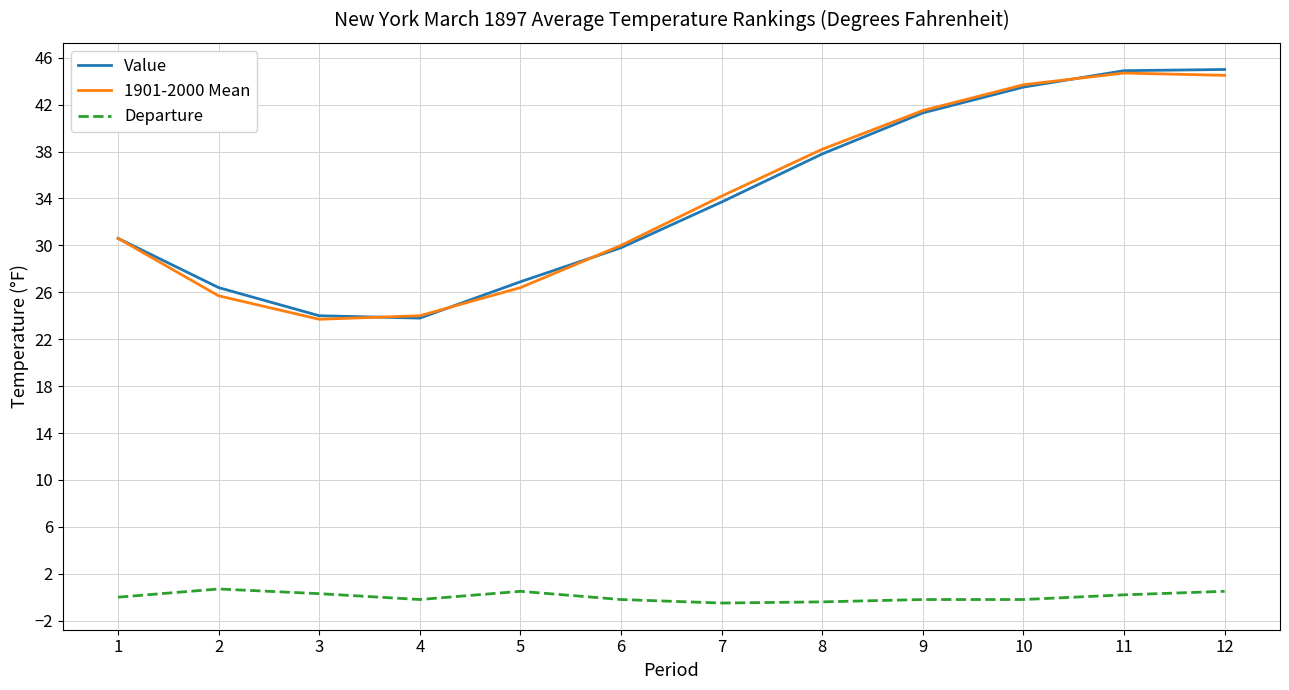

True or false: Departure and 1901-2000 Mean intersect in this chart.

False